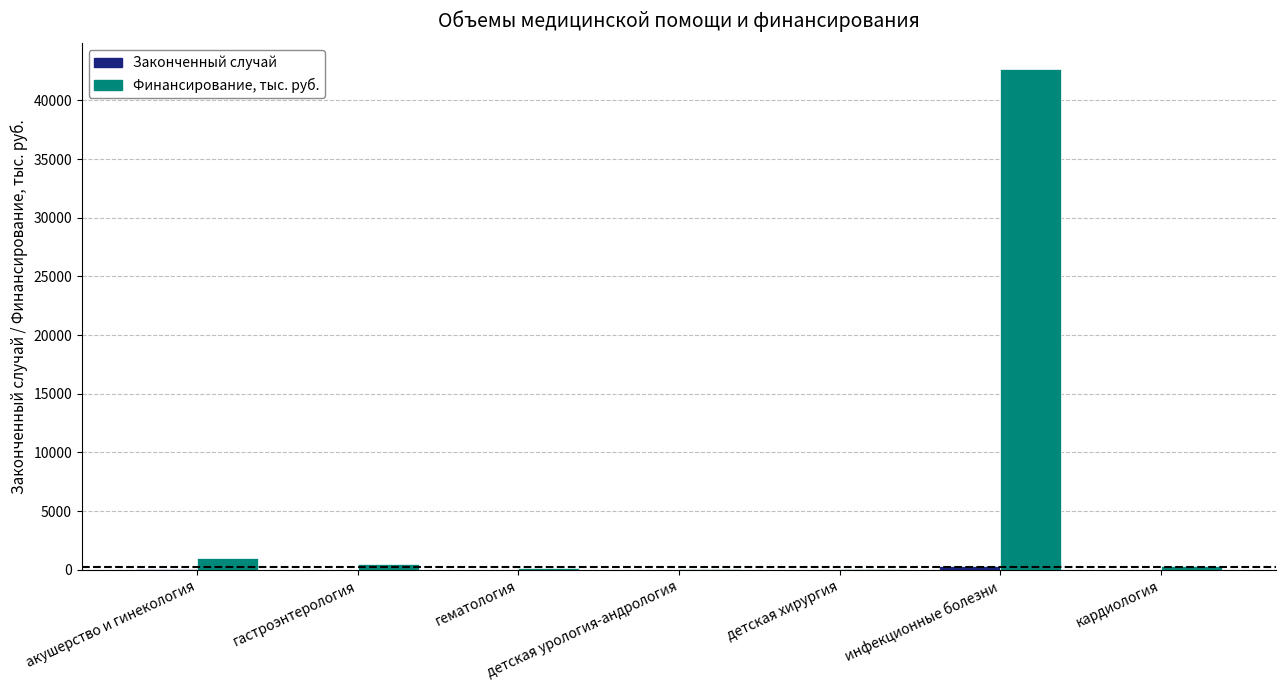

At which category is the sum across all series the highest?

инфекционные болезни